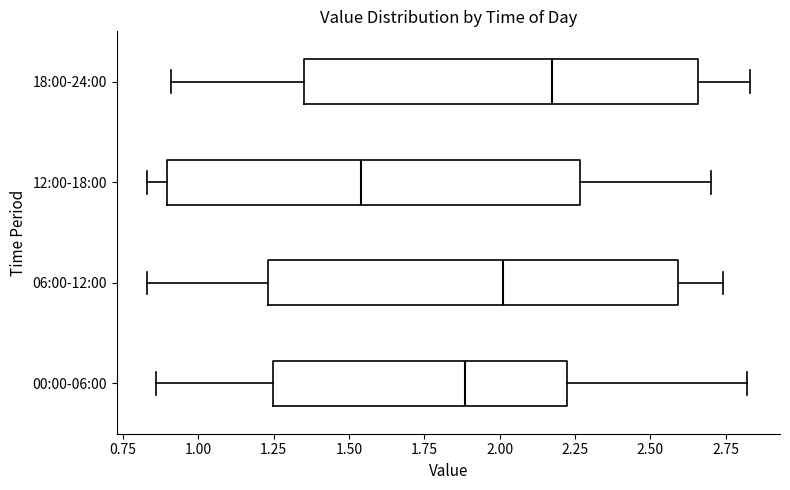

Reading bottom to top, read every box against the x-axis: the position of its median line, the range the box covers, and the ends of its whiskers. The values are not printed on the chart, so give them approximately, as read against the axis.

00:00-06:00: median 1.90, box 1.25 to 2.25, whiskers 0.85 to 2.80
06:00-12:00: median 2.00, box 1.25 to 2.60, whiskers 0.85 to 2.75
12:00-18:00: median 1.55, box 0.90 to 2.25, whiskers 0.85 to 2.70
18:00-24:00: median 2.20, box 1.35 to 2.65, whiskers 0.90 to 2.85